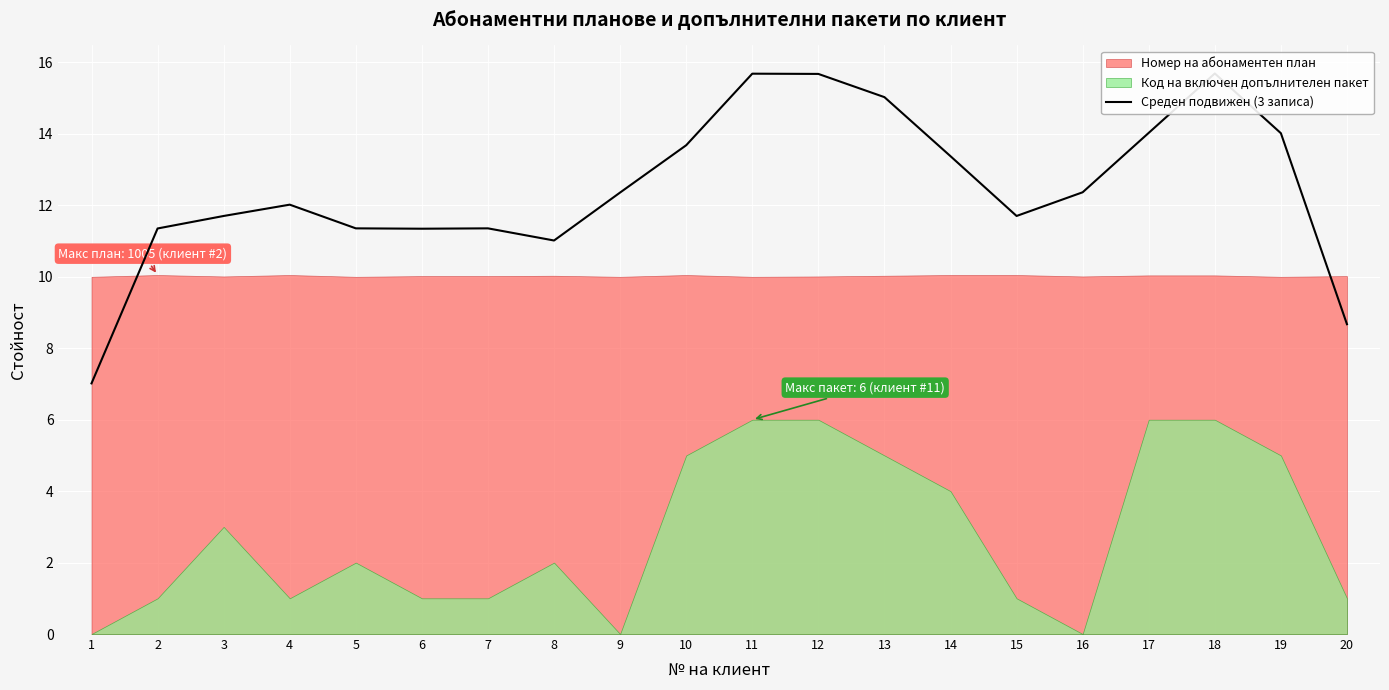

How many lines are shown in the chart?

1